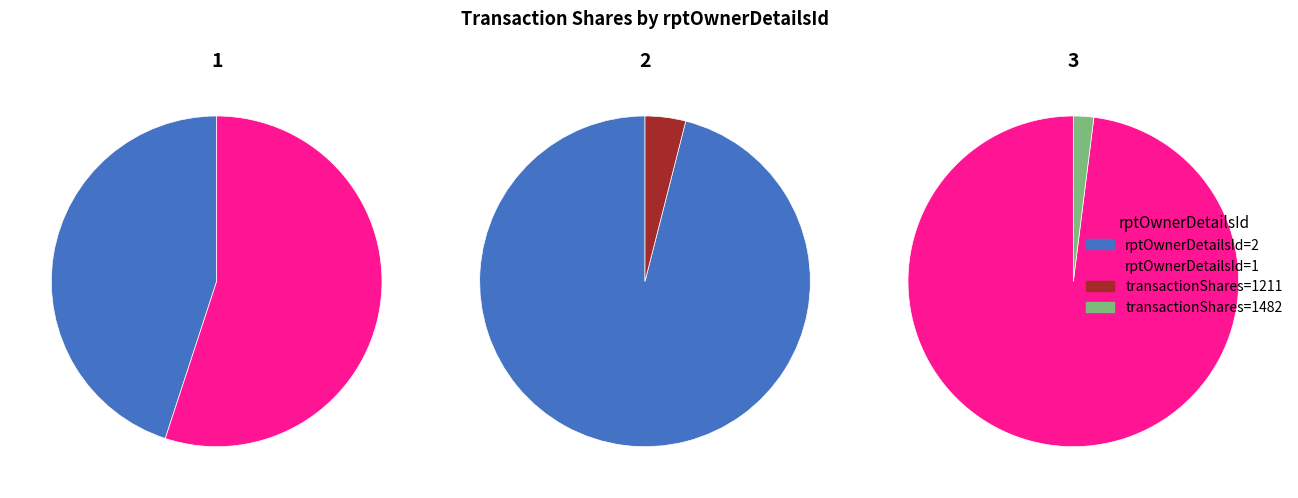

How many segments does this pie chart have?

2